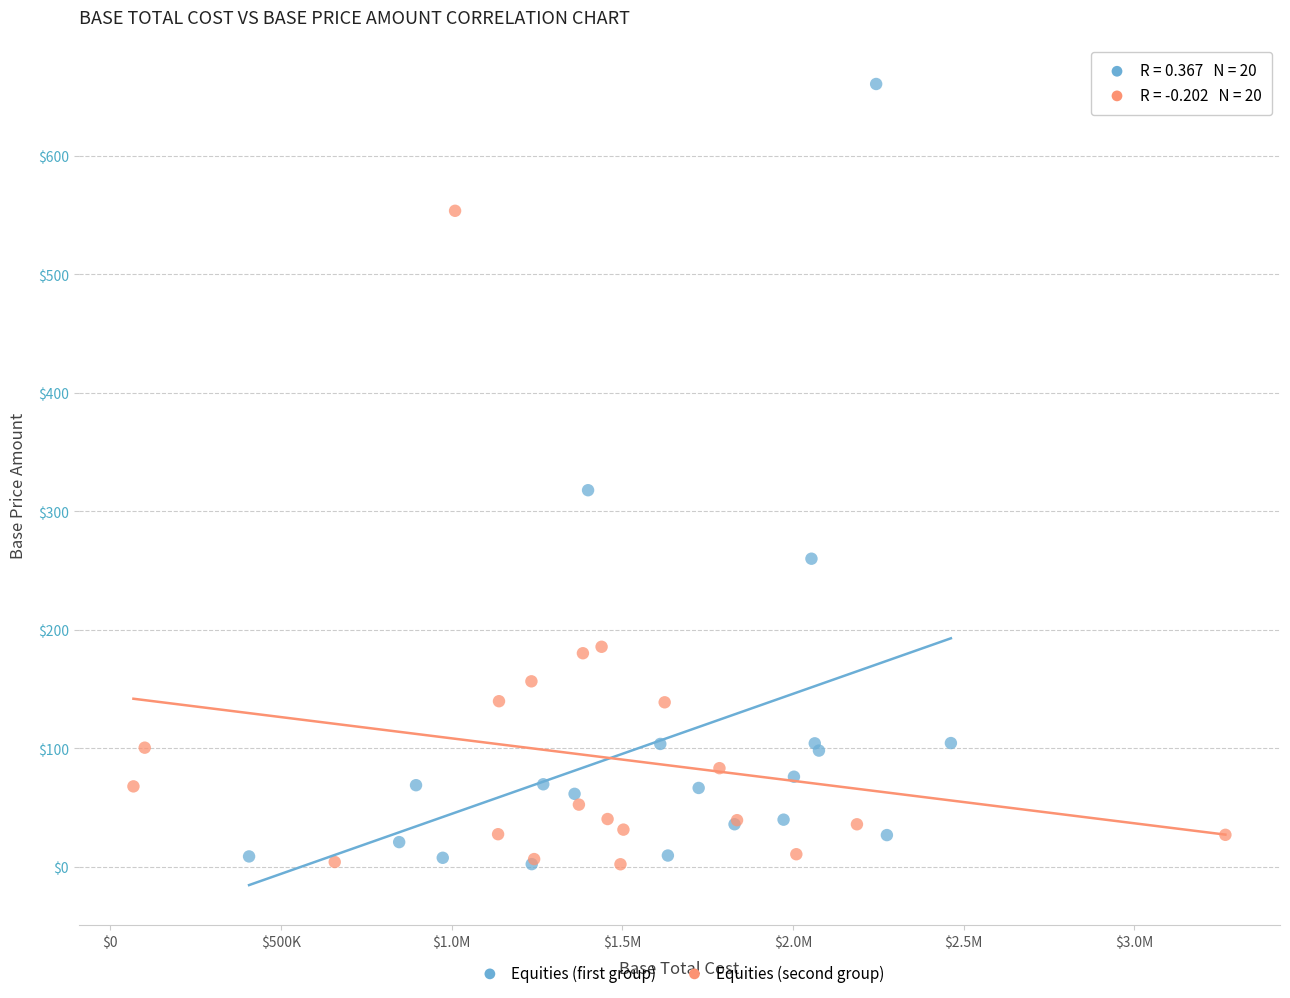

Which series contains the highest Y value?

Equities (first group)